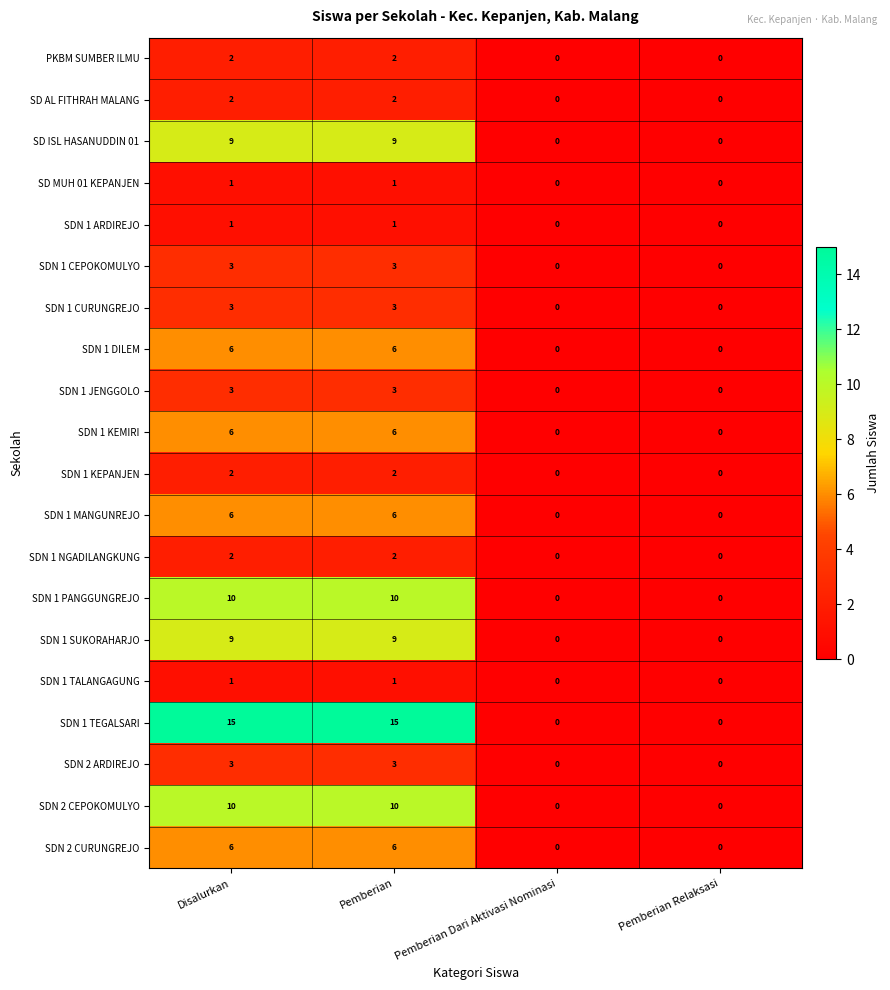

Which series has the widest spread of values?

SDN 1 TEGALSARI